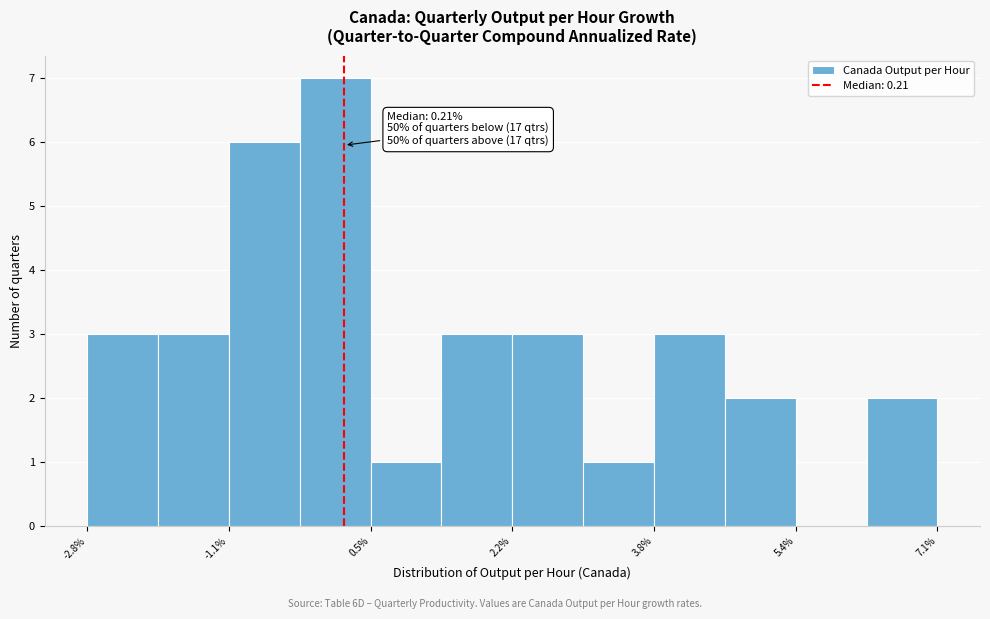

Which range on the x-axis has the tallest bar?

-0.4 to 0.6